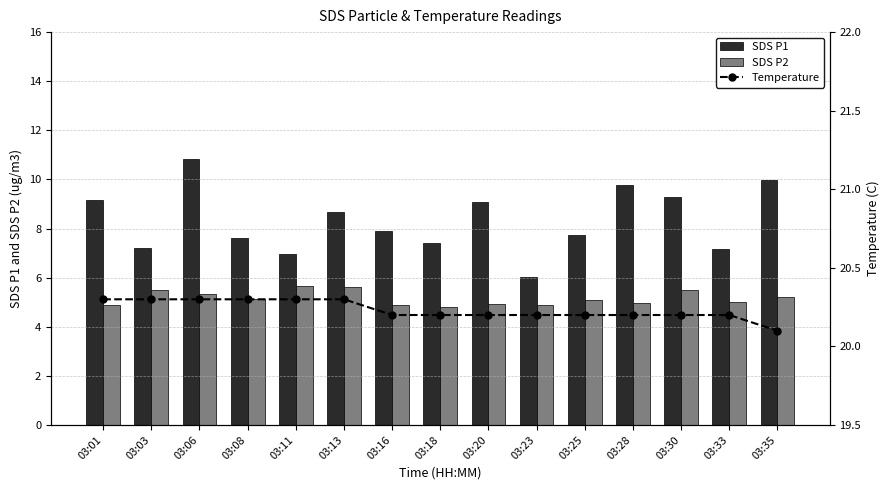

List the labels in order of Temperature value, smallest first.

03:35, 03:16, 03:18, 03:20, 03:23, 03:25, 03:28, 03:30, 03:33, 03:01, 03:03, 03:06, 03:08, 03:11, 03:13